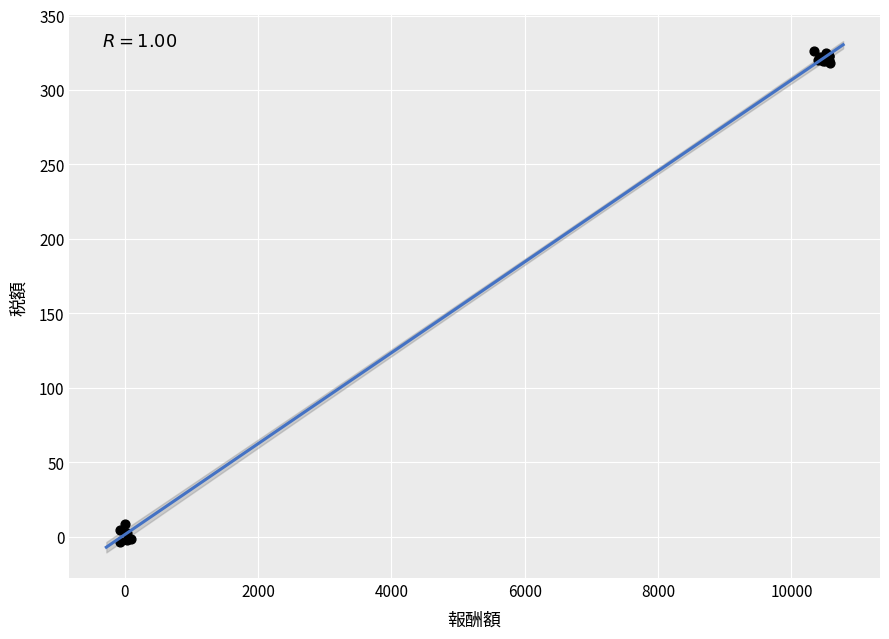

What Y value in the scatter plot is closest to 161?

8.6